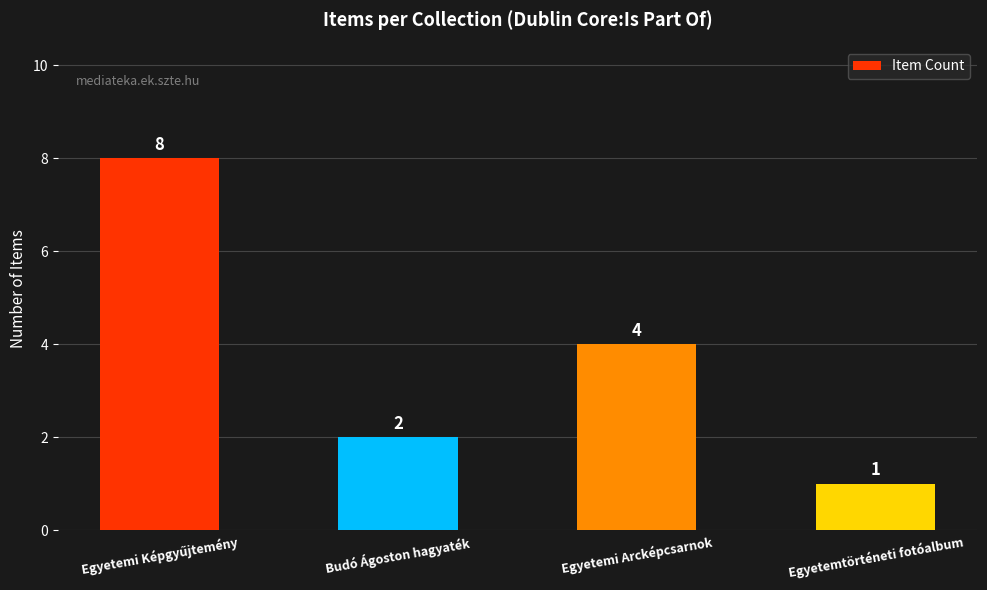

Is it true that the value at Egyetemtörténeti fotóalbum is 1?

True